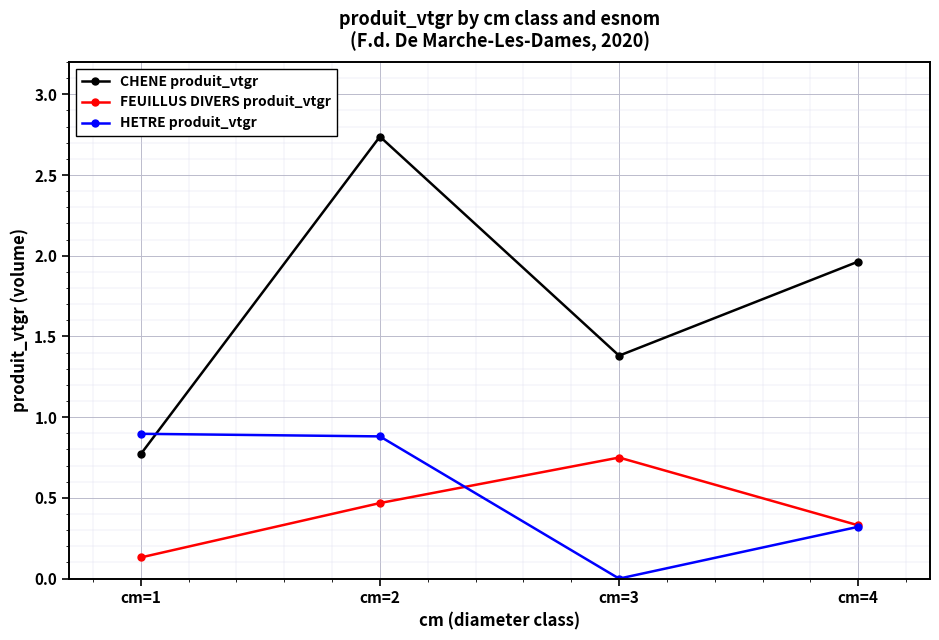

True or false: HETRE produit_vtgr has a value of 0.2 at cm=1.

False